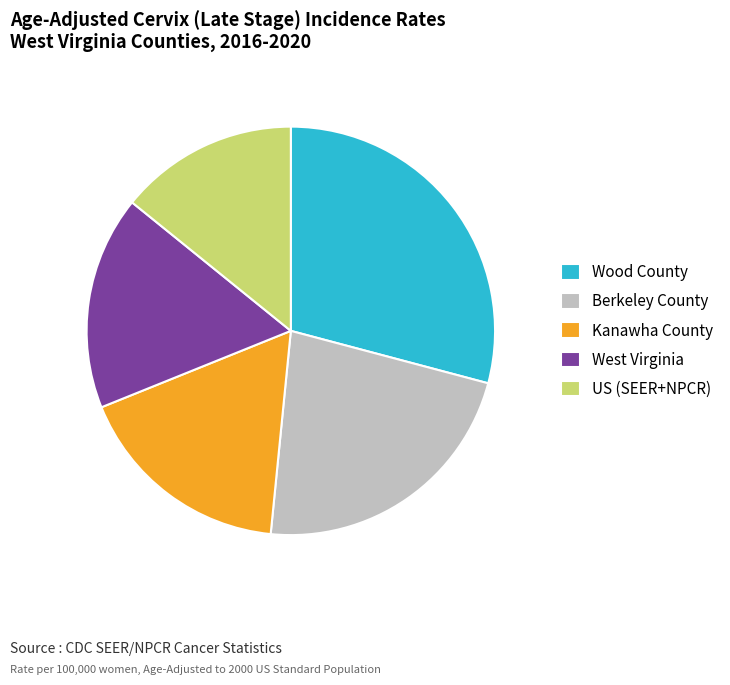

Count the number of slices in the pie.

5